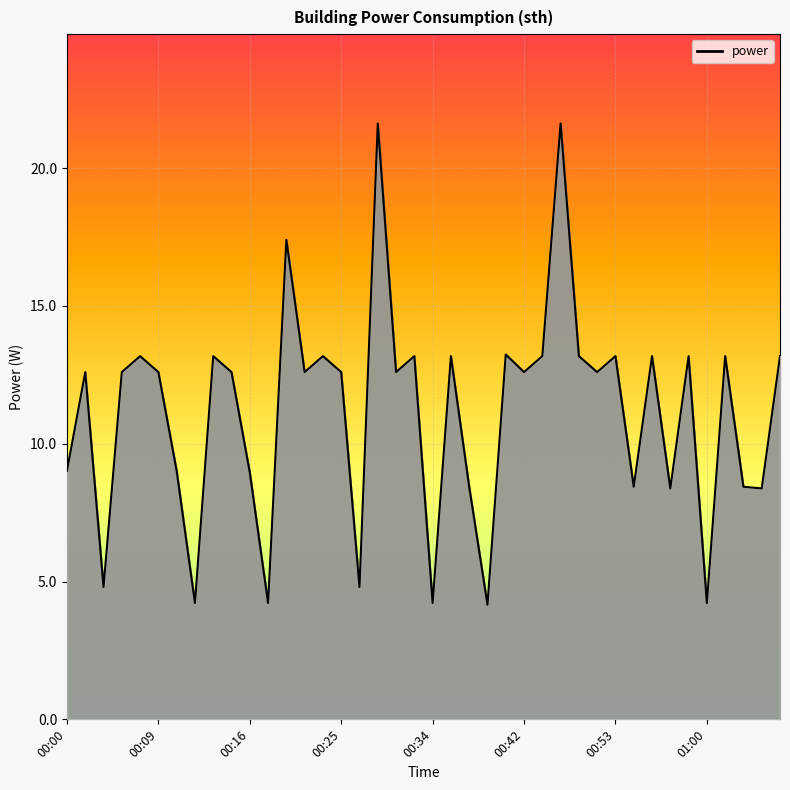

What is the difference between the maximum and minimum values?

17.5